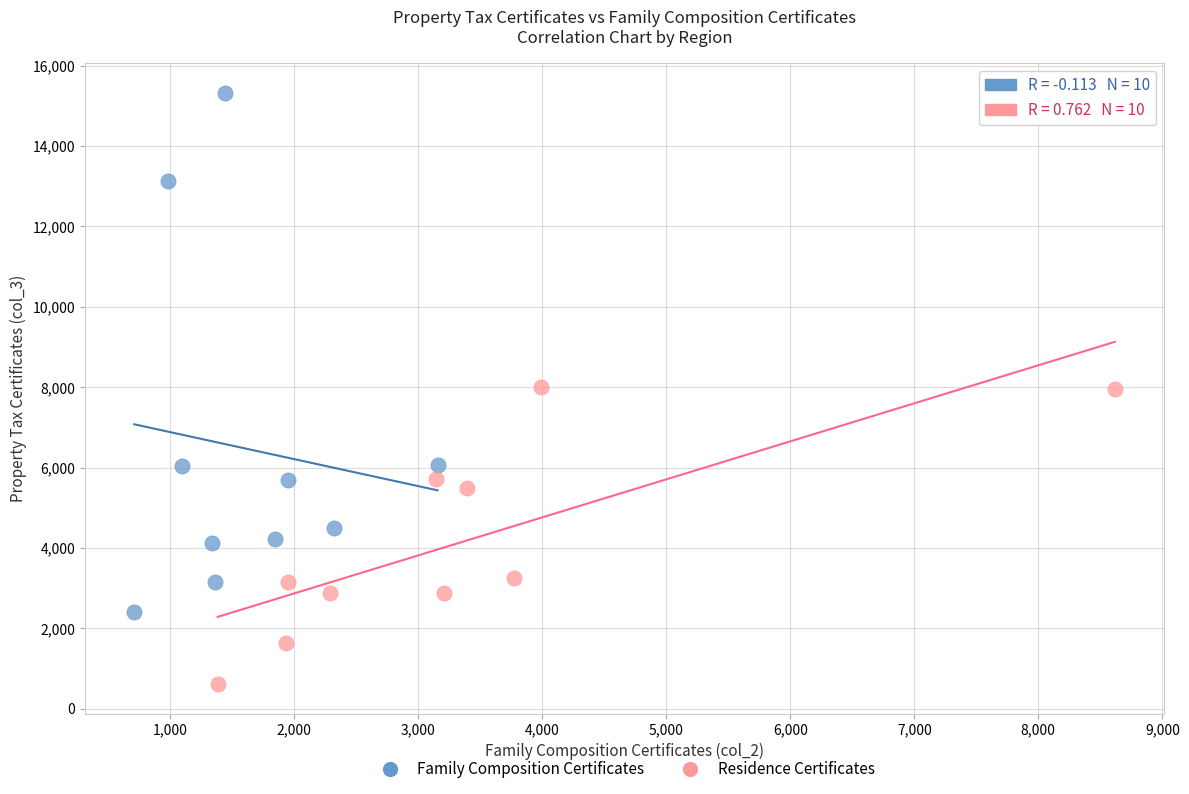

Which series reaches the minimum Y coordinate?

Residence Certificates